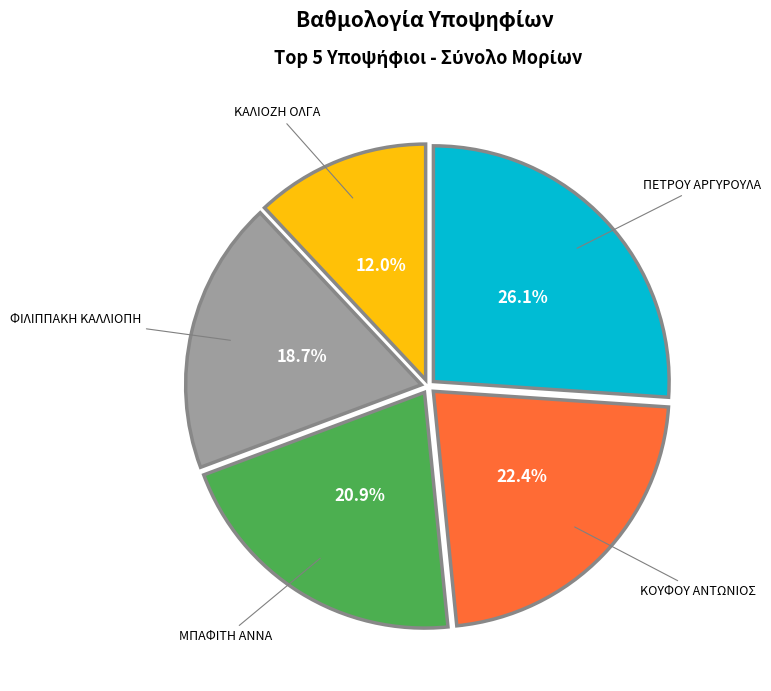

To the nearest percent, what portion does ΦΙΛΙΠΠΑΚΗ ΚΑΛΛΙΟΠΗ represent?

19%